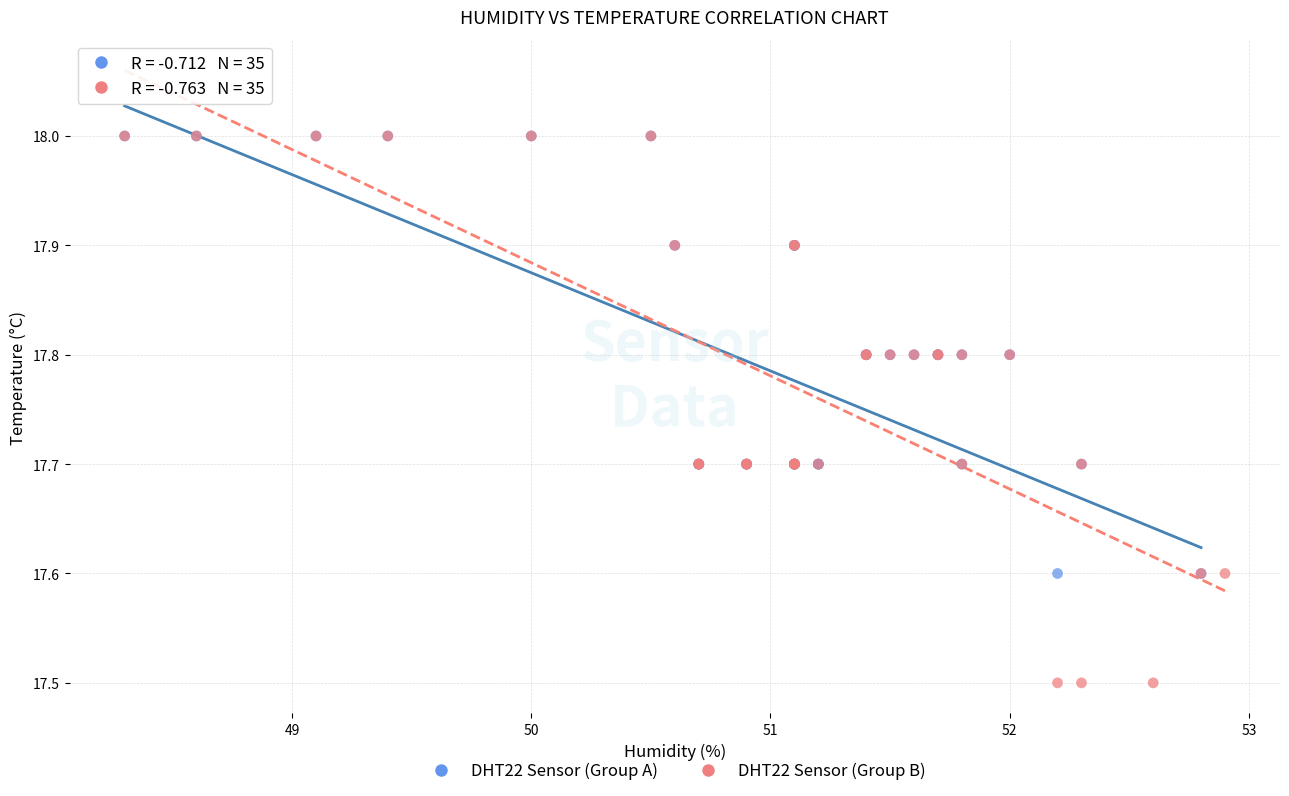

Which series has the largest Y range (max minus min)?

DHT22 Sensor (Group B)